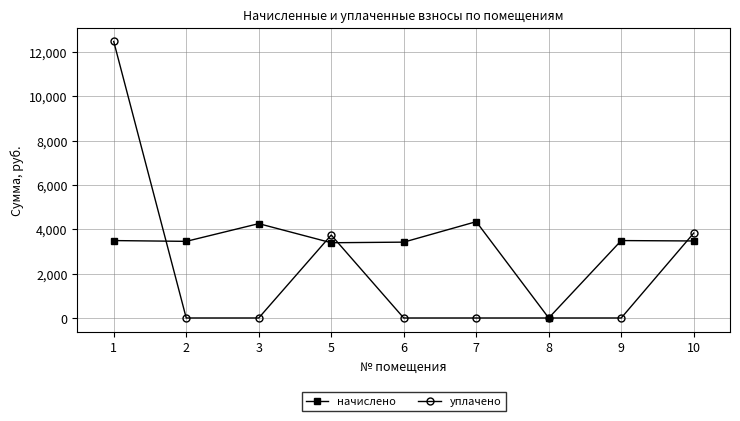

True or false: начислено has a value of 6847.2 at 7.

False